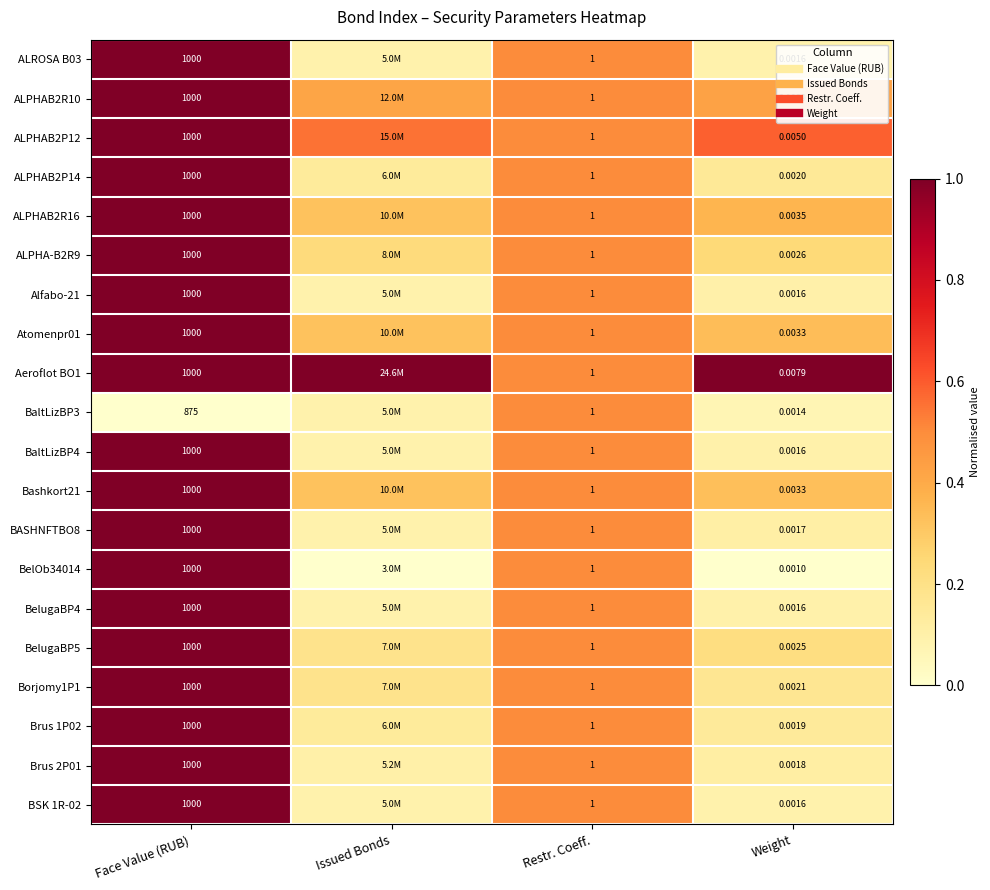

Between Issued Bonds and Face Value (RUB), which is larger?

Face Value (RUB)